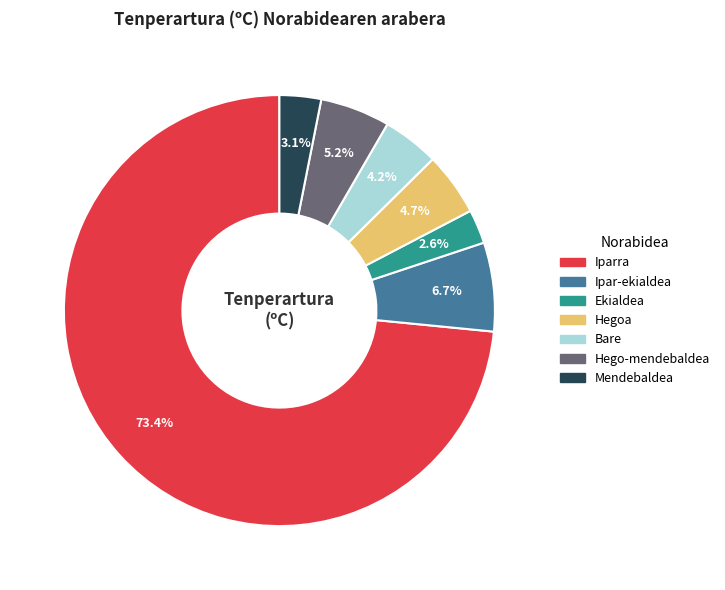

What is the largest slice in the pie chart?

Iparra